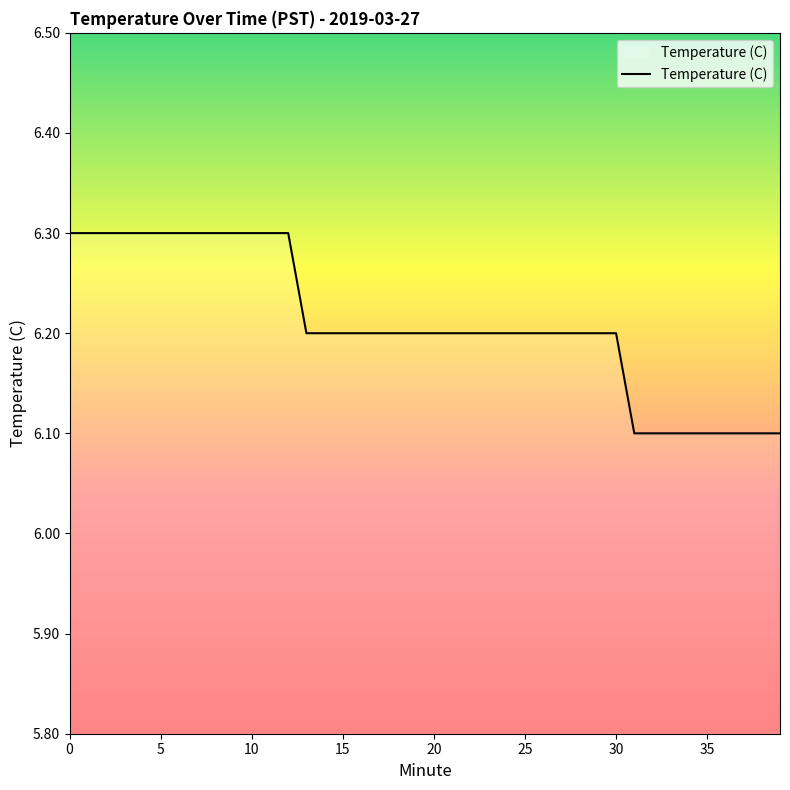

What is the minimum value shown in the chart?

6.1